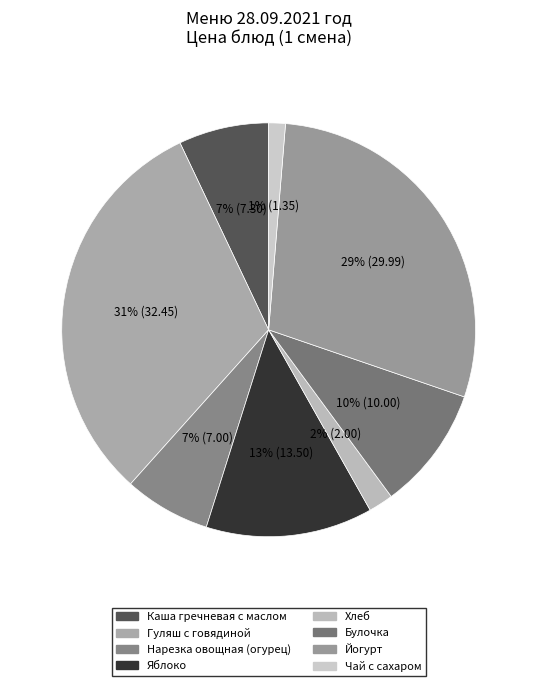

Rank the categories by value from lowest to highest.

Чай с сахаром, Хлеб, Нарезка овощная (огурец), Каша гречневая с маслом, Булочка, Яблоко, Йогурт, Гуляш с говядиной